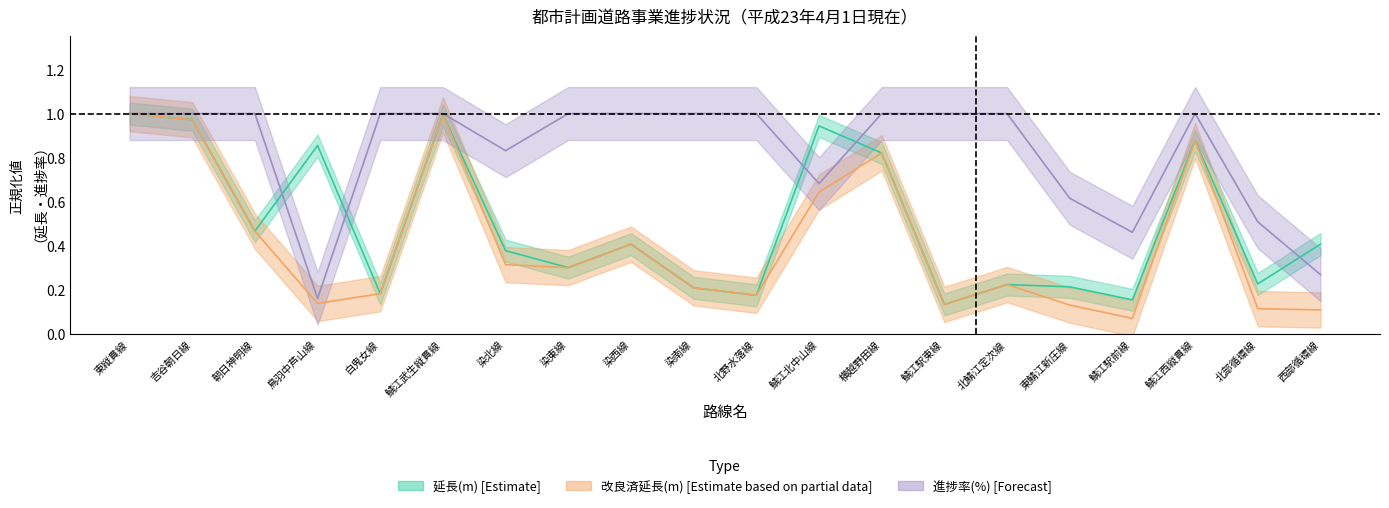

Reading left to right, extract all data points from this chart.

延長(m) [Estimate]: 1.0	1.0	0.5	0.9	0.2	1.0	0.4	0.3	0.4	0.2	0.2	0.9	0.8	0.1	0.2	0.2	0.2	0.9	0.2	0.4
改良済延長(m) [Estimate based on partial data]: 1.0	1.0	0.5	0.1	0.2	1.0	0.3	0.3	0.4	0.2	0.2	0.6	0.8	0.1	0.2	0.1	0.1	0.9	0.1	0.1
進捗率(%) [Forecast]: 1.0	1.0	1.0	0.2	1.0	1.0	0.8	1.0	1.0	1.0	1.0	0.7	1.0	1.0	1.0	0.6	0.5	1.0	0.5	0.3